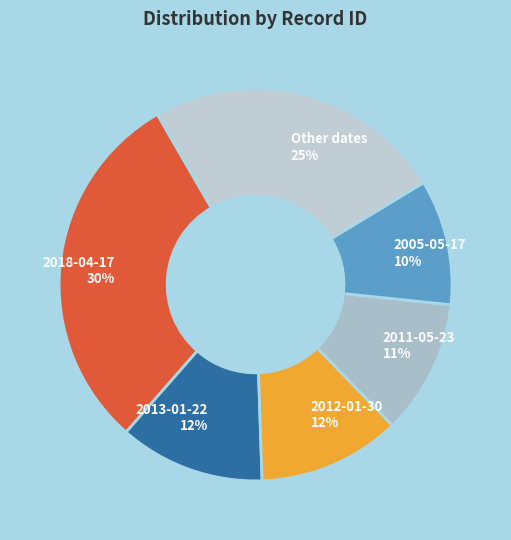

The 2018-04-17 30% slice represents 37% of the pie. True or false?

False